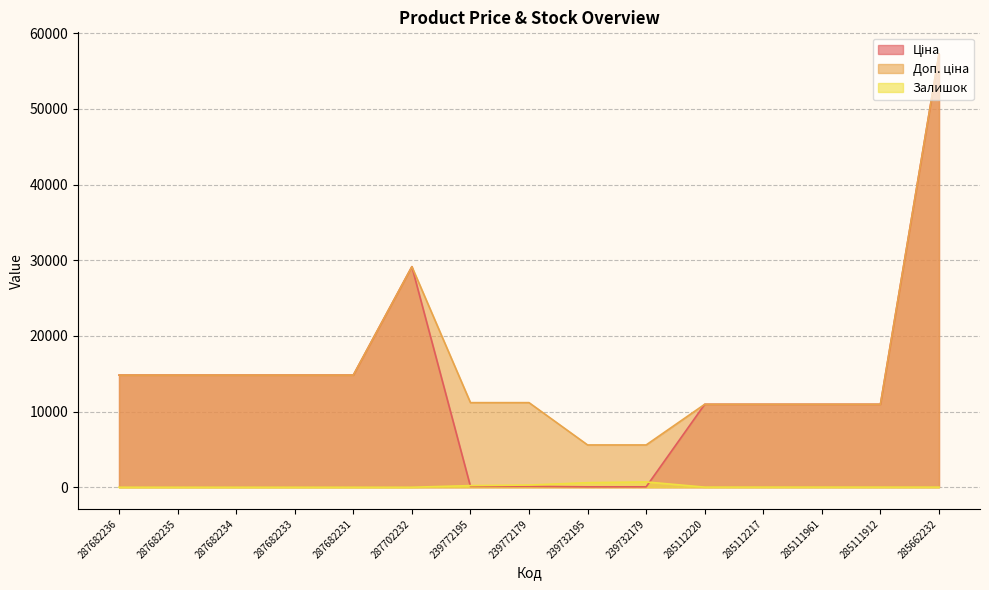

What is the difference between the maximum and minimum values in the Ціна series?

57202.1